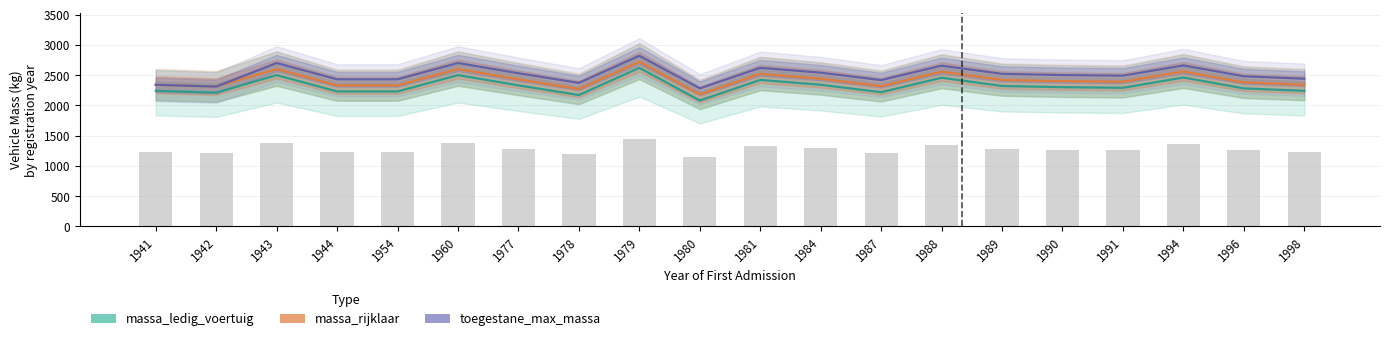

What is the maximum value shown in the chart?

2820